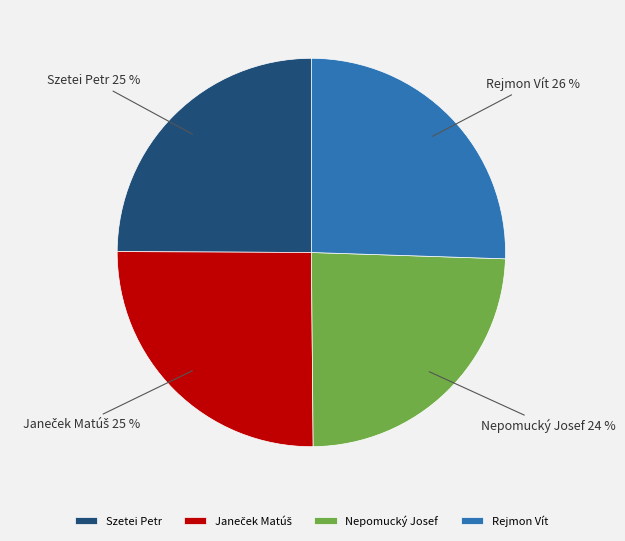

Do Szetei Petr and Rejmon Vít together represent more than half of the pie?

Yes